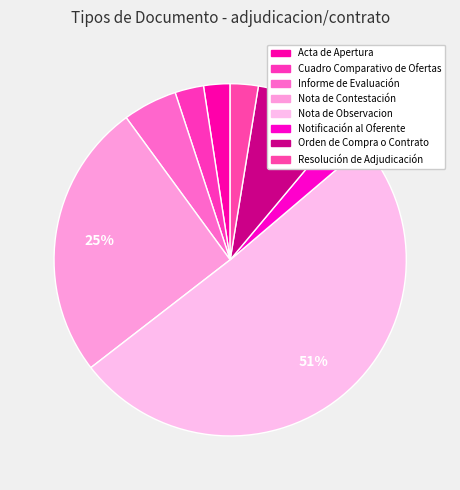

How many slices are in this pie chart?

8